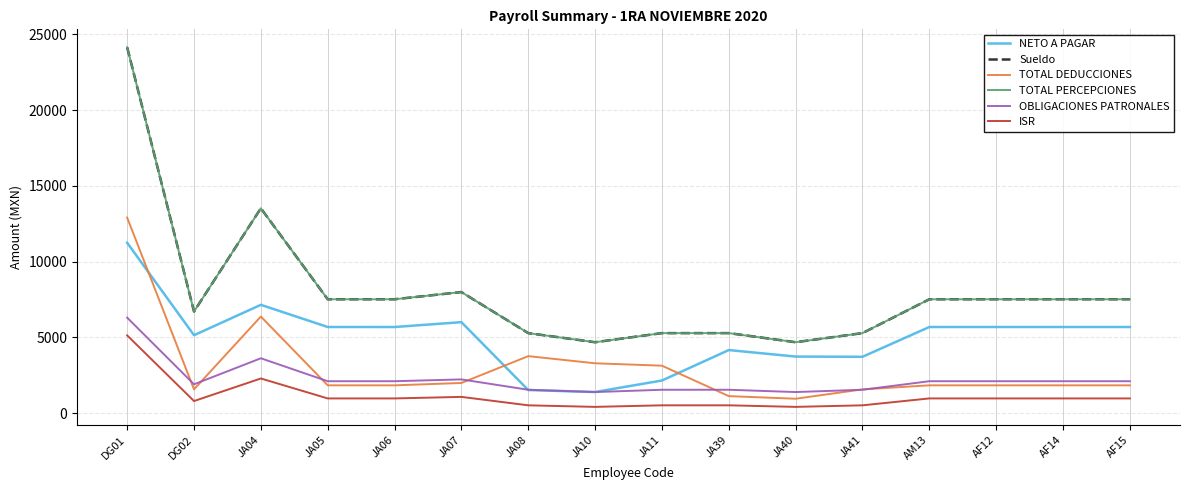

Where is ISR nearest to the value 2768?

JA04